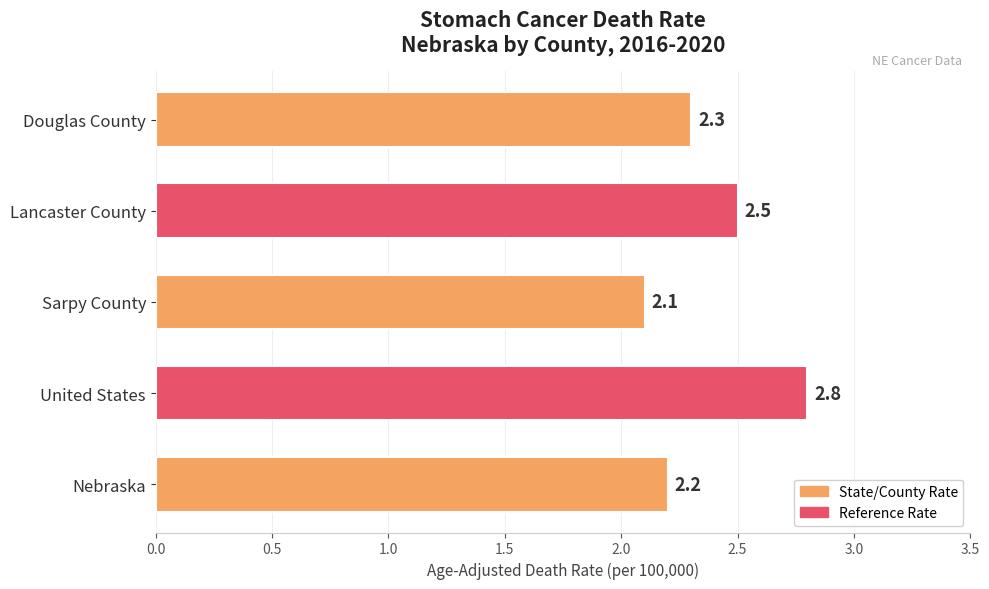

Which has a higher value, Nebraska or Sarpy County?

Nebraska